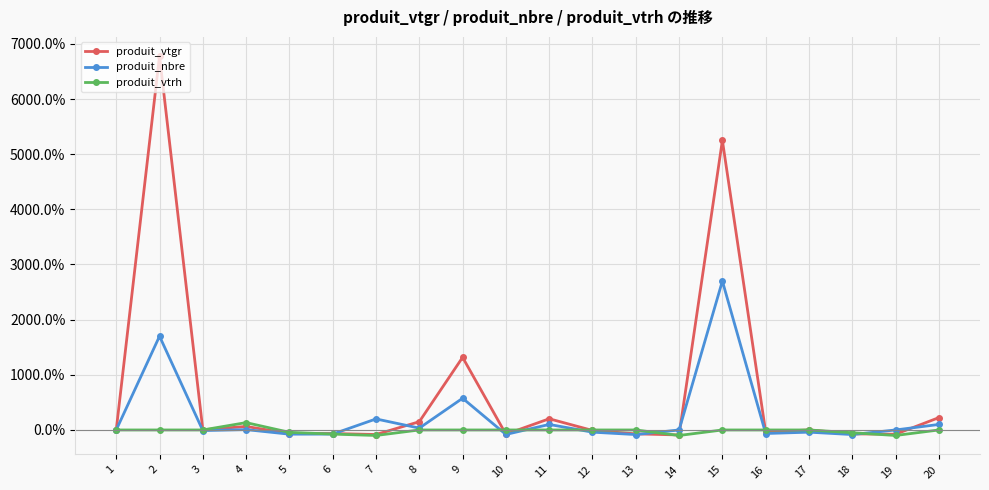

What are all the series names shown in the legend?

produit_vtgr, produit_nbre, produit_vtrh